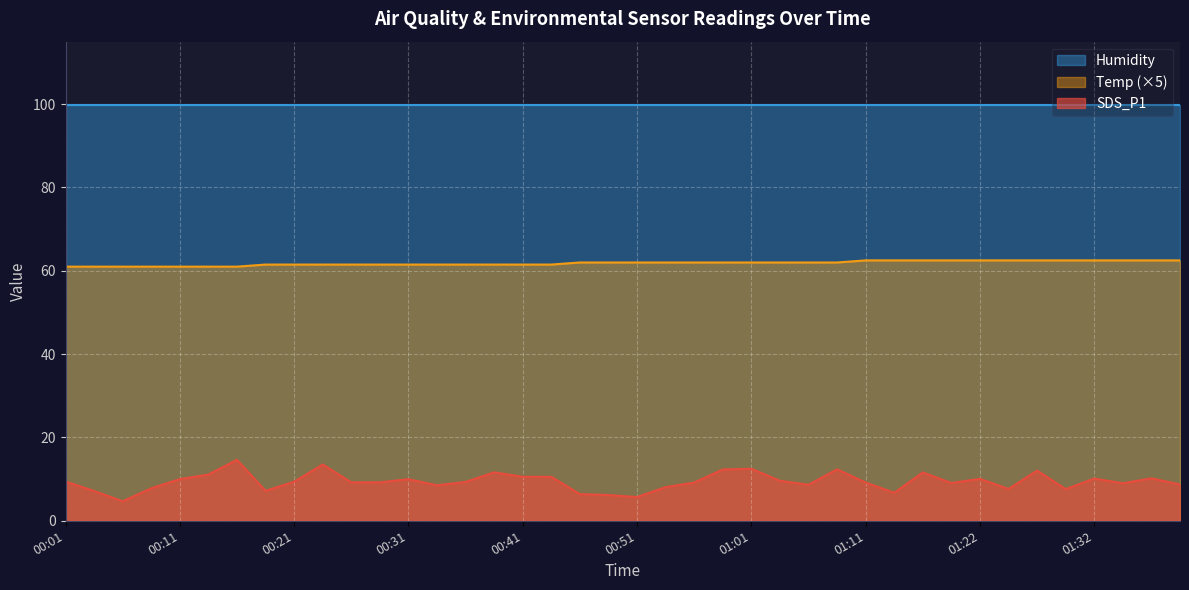

True or false: SDS_P1 and Temp intersect in this chart.

False